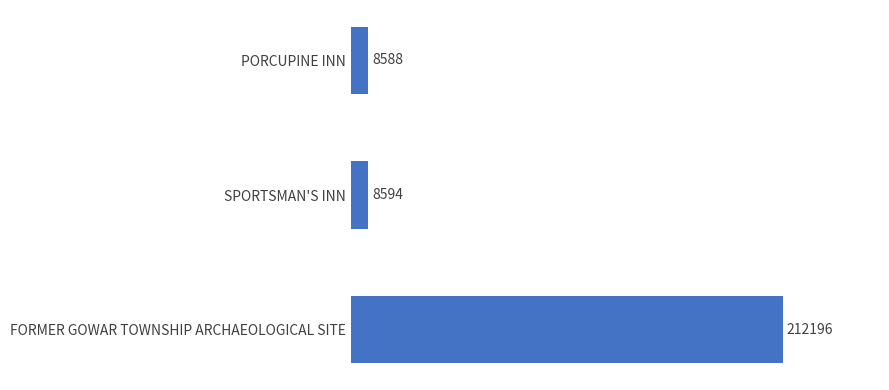

Where is the data nearest to the value 110392?

SPORTSMAN'S INN